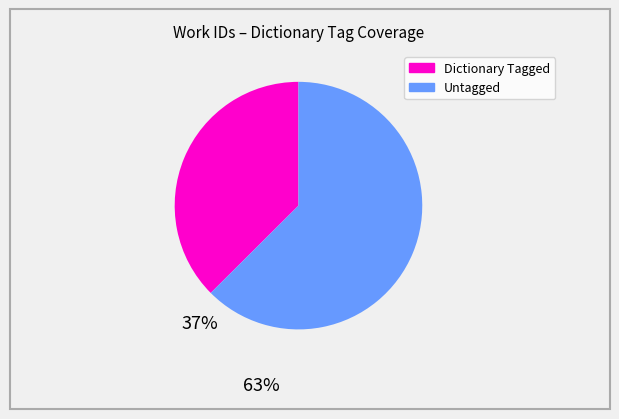

Is there any slice that represents more than half of the pie?

Yes